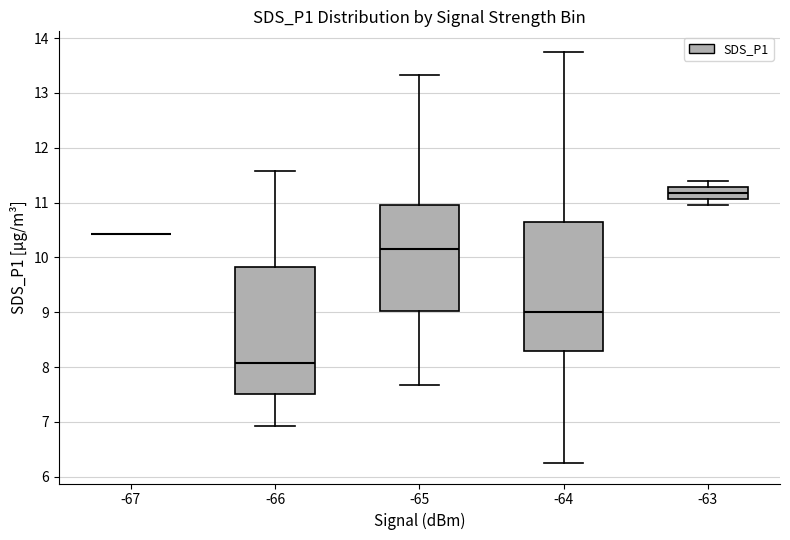

Which has a higher value, 24 or 9?

24